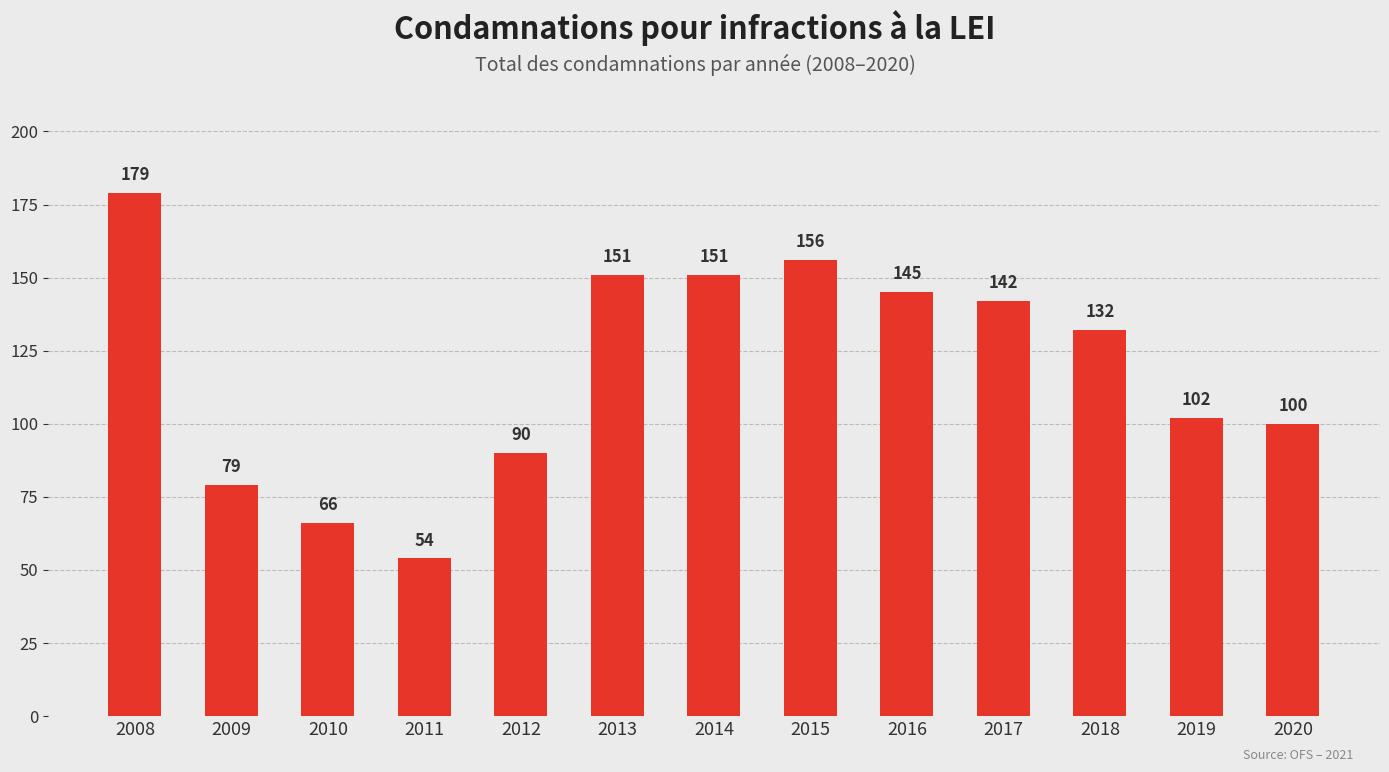

The value at 2020 is 48. True or false?

False